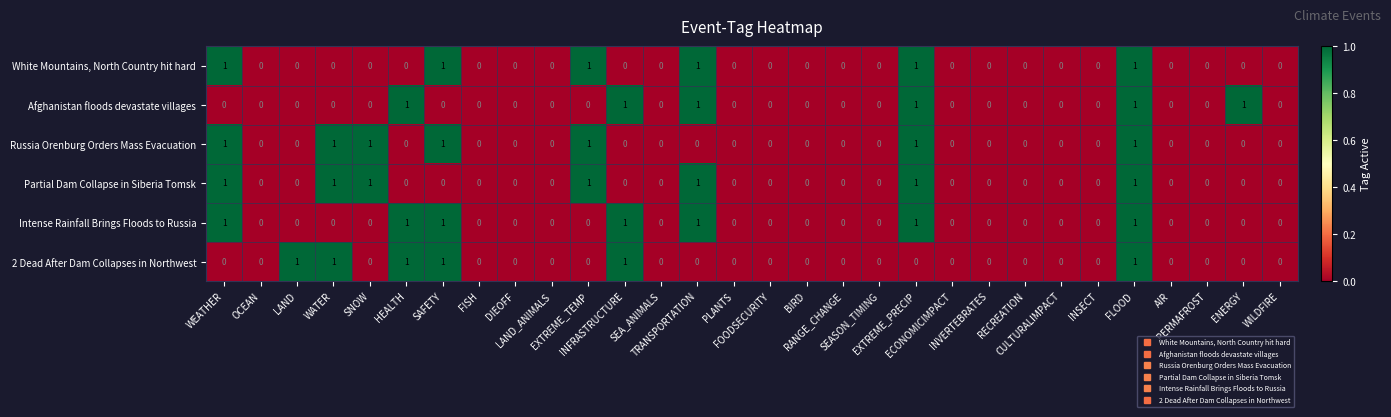

What is the sum of all Afghanistan floods devastate villages values?

6